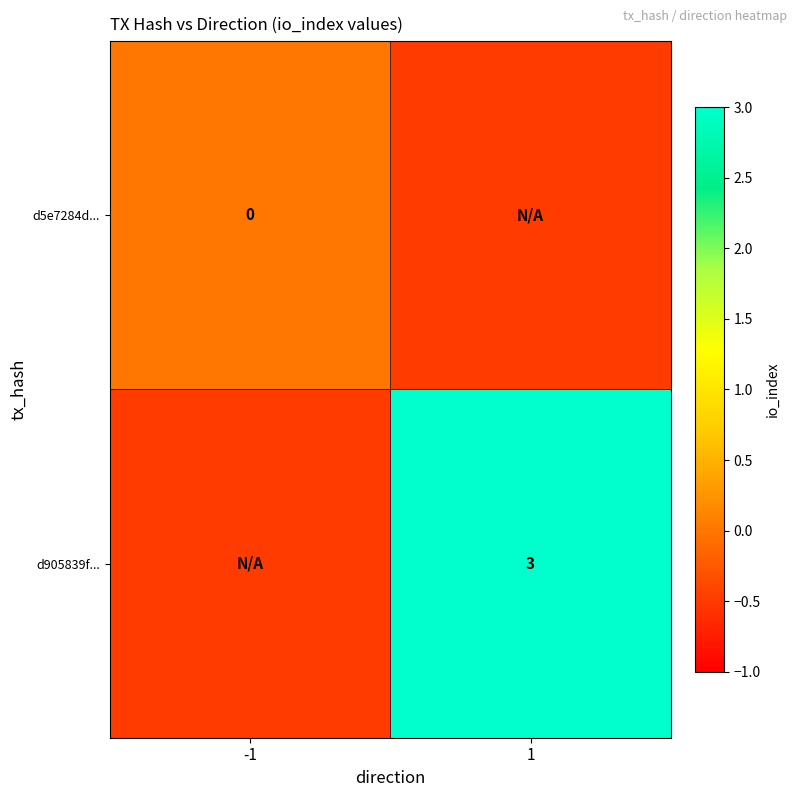

How many categories are shown in the chart?

2